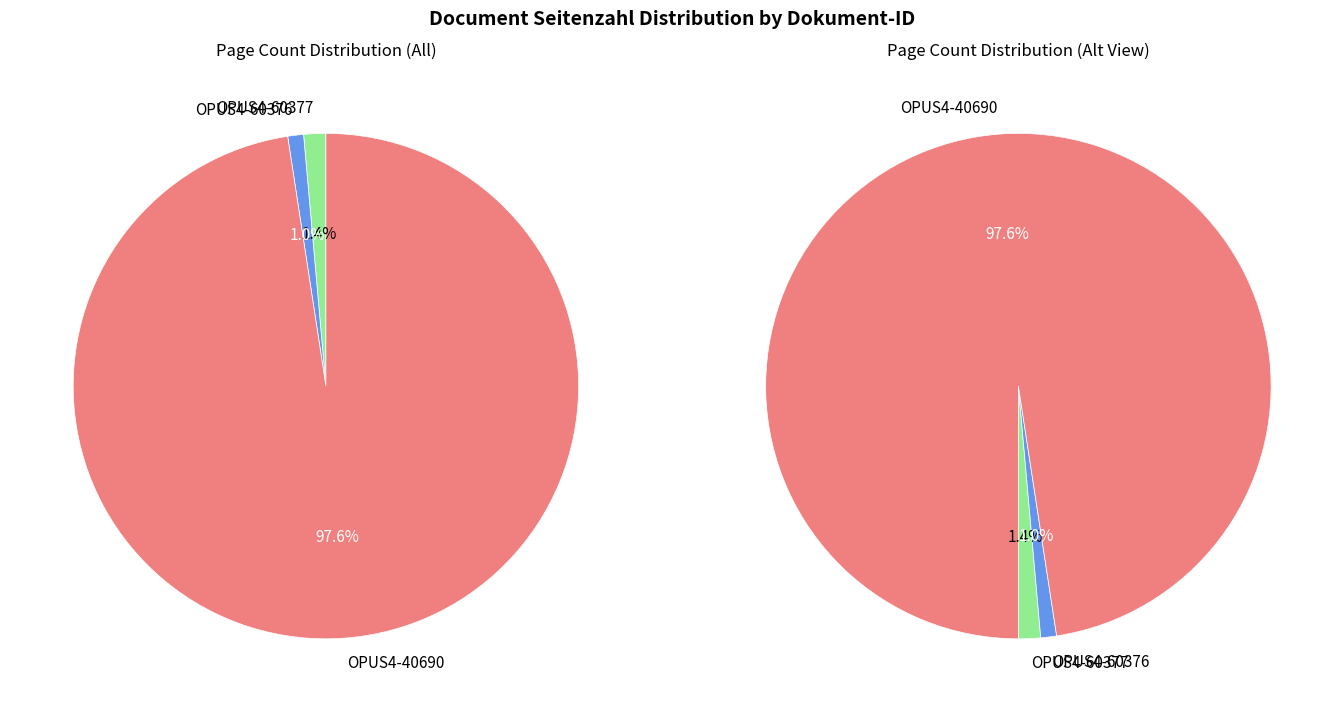

To the nearest percent, what is the combined percentage of OPUS4-60376 and OPUS4-60377?

2%